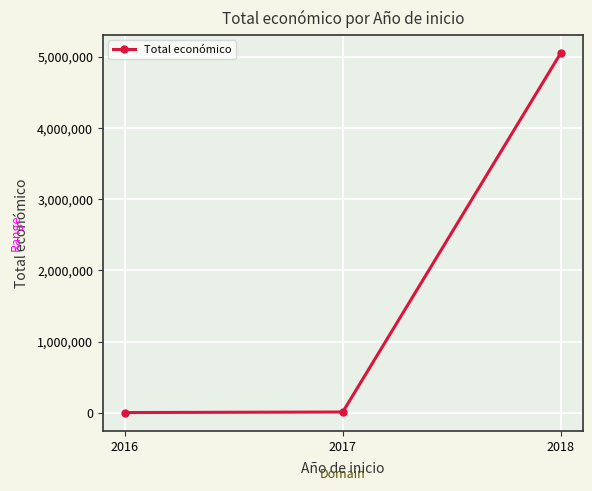

What value does the data have at 2017?

13640